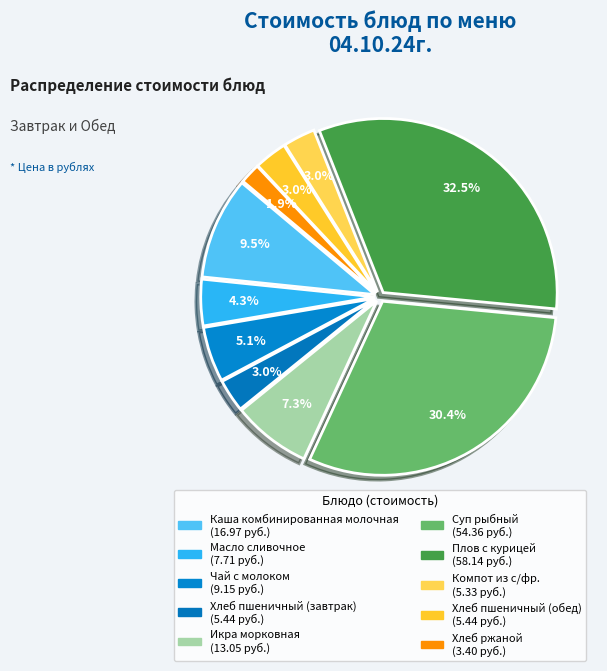

How many slices are in this pie chart?

10